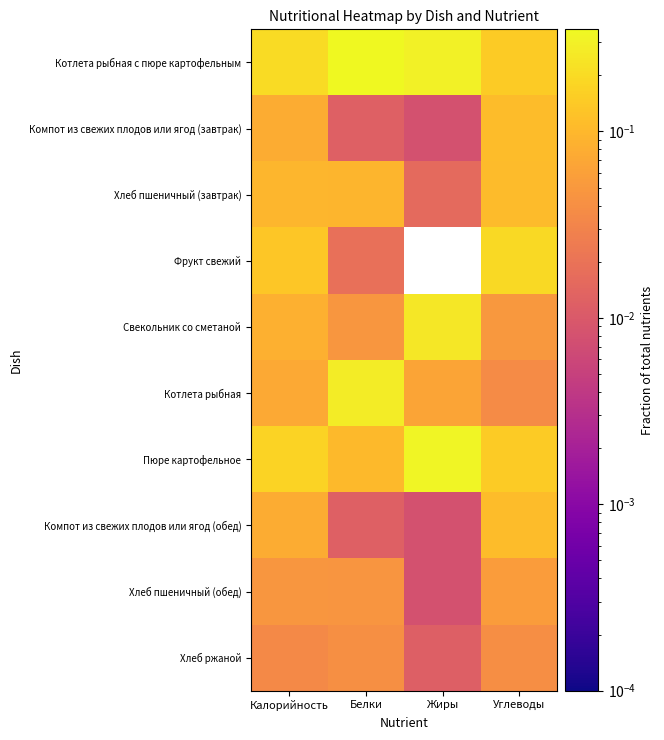

Reading left to right, extract all data points from this chart.

Котлета рыбная с пюре картофельным: Калорийность=0.2	Белки=0.4	Жиры=0.3	Углеводы=0.1
Компот из свежих плодов или ягод (завтрак): Калорийность=0.1	Белки=0.0	Жиры=0.0	Углеводы=0.1
Хлеб пшеничный (завтрак): Калорийность=0.1	Белки=0.1	Жиры=0.0	Углеводы=0.1
Фрукт свежий: Калорийность=0.1	Белки=0.0	Жиры=0.0	Углеводы=0.2
Свекольник со сметаной: Калорийность=0.1	Белки=0.0	Жиры=0.3	Углеводы=0.1
Котлета рыбная: Калорийность=0.1	Белки=0.3	Жиры=0.1	Углеводы=0.0
Пюре картофельное: Калорийность=0.2	Белки=0.1	Жиры=0.3	Углеводы=0.1
Компот из свежих плодов или ягод (обед): Калорийность=0.1	Белки=0.0	Жиры=0.0	Углеводы=0.1
Хлеб пшеничный (обед): Калорийность=0.0	Белки=0.0	Жиры=0.0	Углеводы=0.1
Хлеб ржаной: Калорийность=0.0	Белки=0.0	Жиры=0.0	Углеводы=0.0